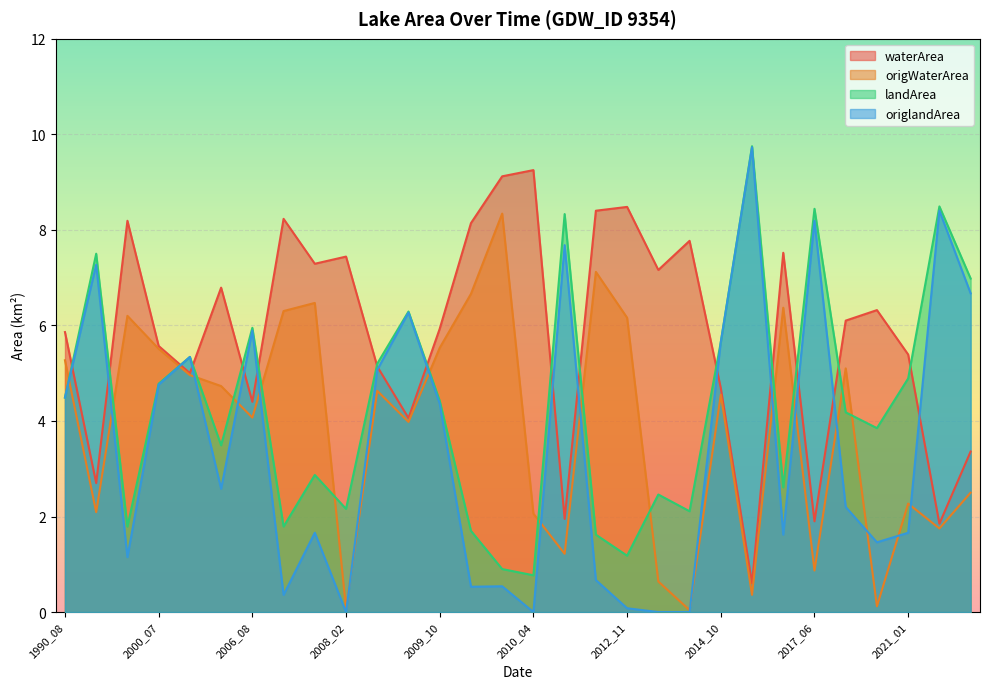

Which series has the widest spread of values?

origlandArea